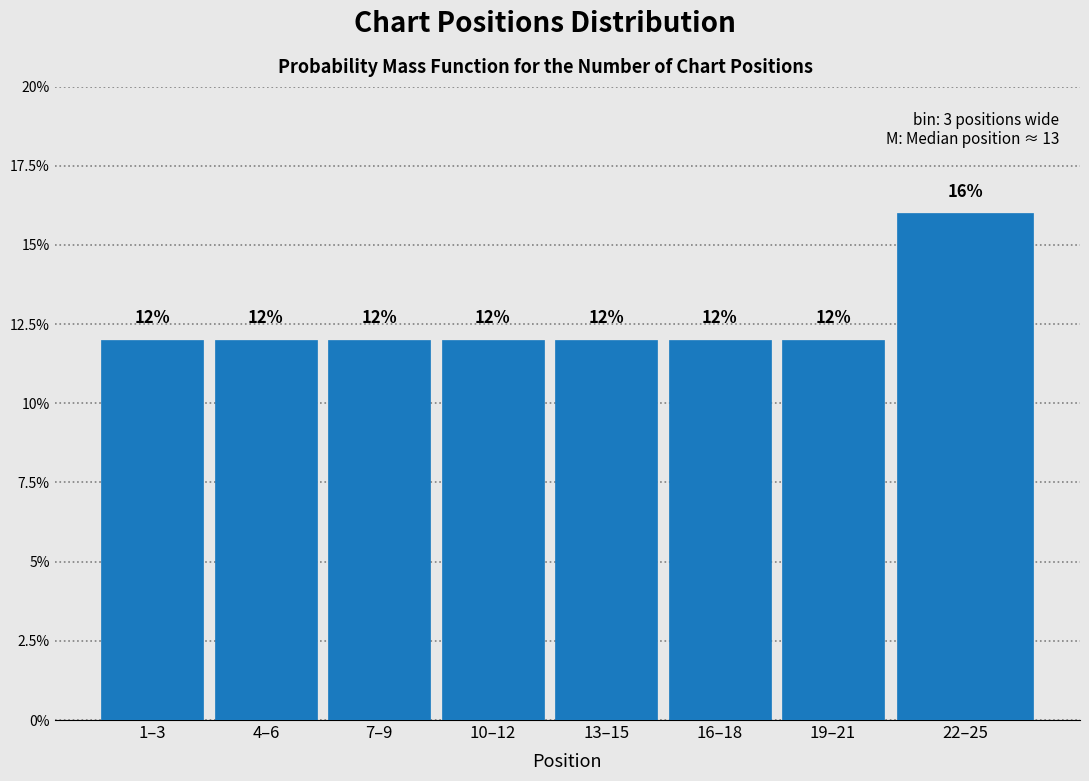

Reading left to right, extract all data points from this chart.

1–3=12	4–6=12	7–9=12	10–12=12	13–15=12	16–18=12	19–21=12	22–25=16